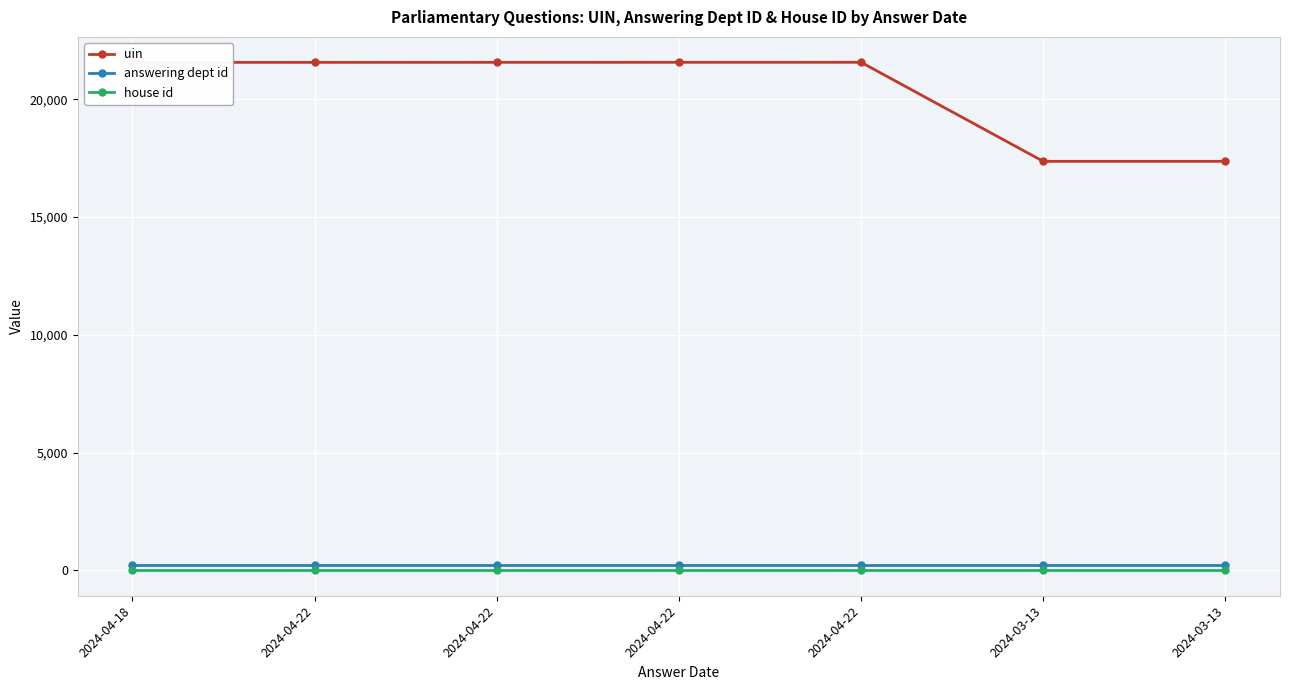

Rank the series by their maximum value, from lowest to highest.

house id, answering dept id, uin